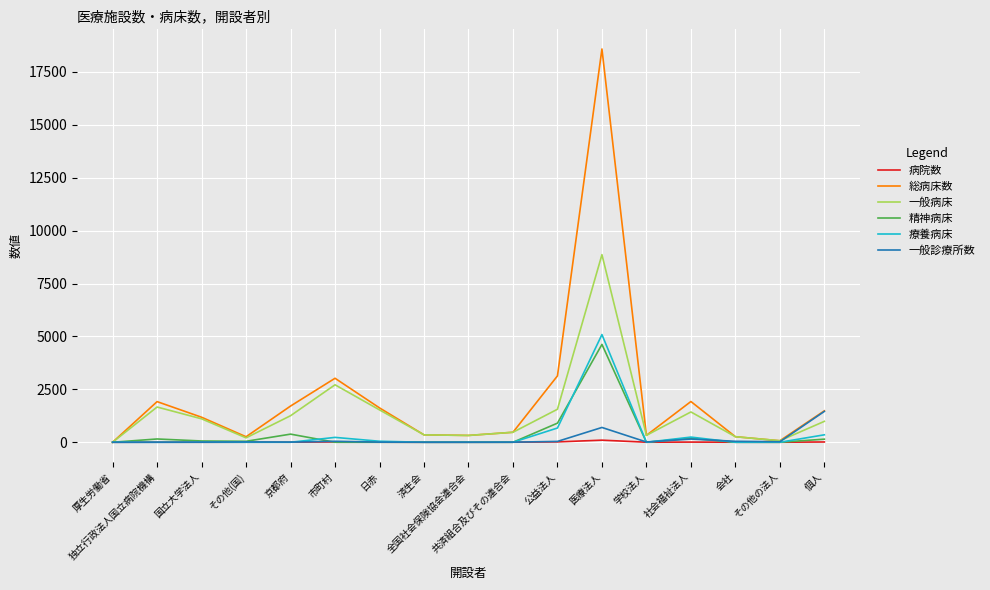

What is the difference between the highest and lowest values at 個人?

1473